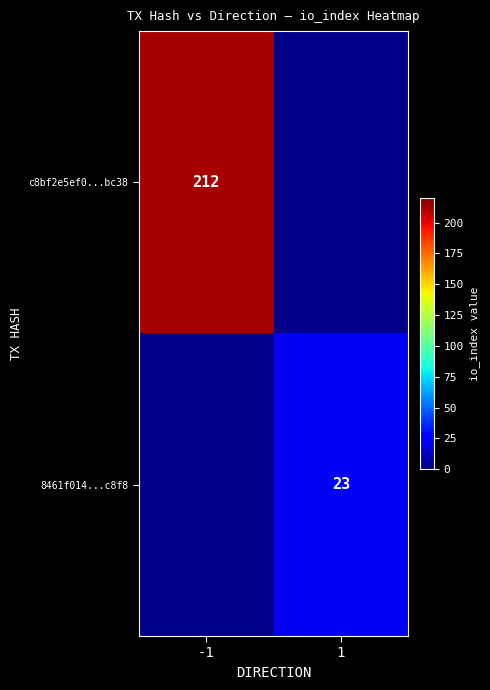

The value of c8bf2e5ef0...bc38 at -1 is 90. True or false?

False